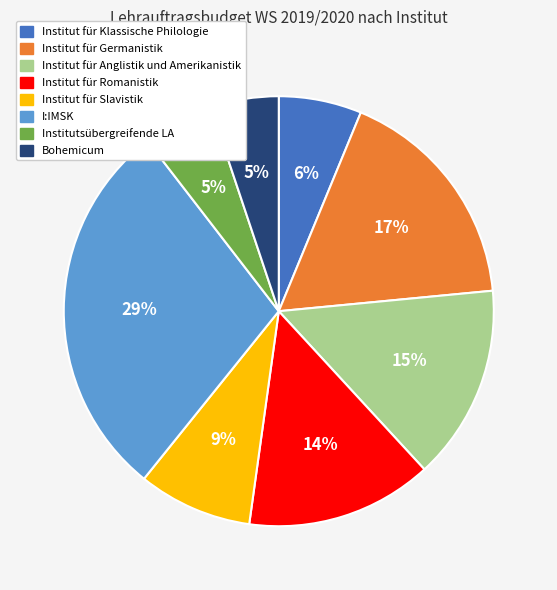

Does Institut für Slavistik account for over 50% of the chart?

No